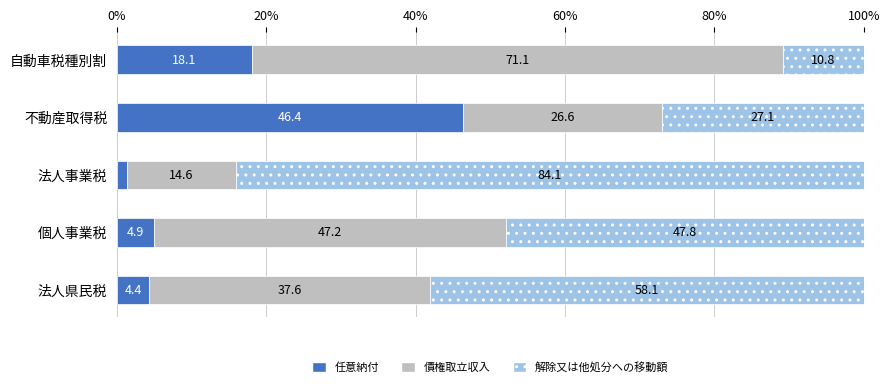

What is the difference between the second highest and second lowest values in the 任意納付 series?

13.7